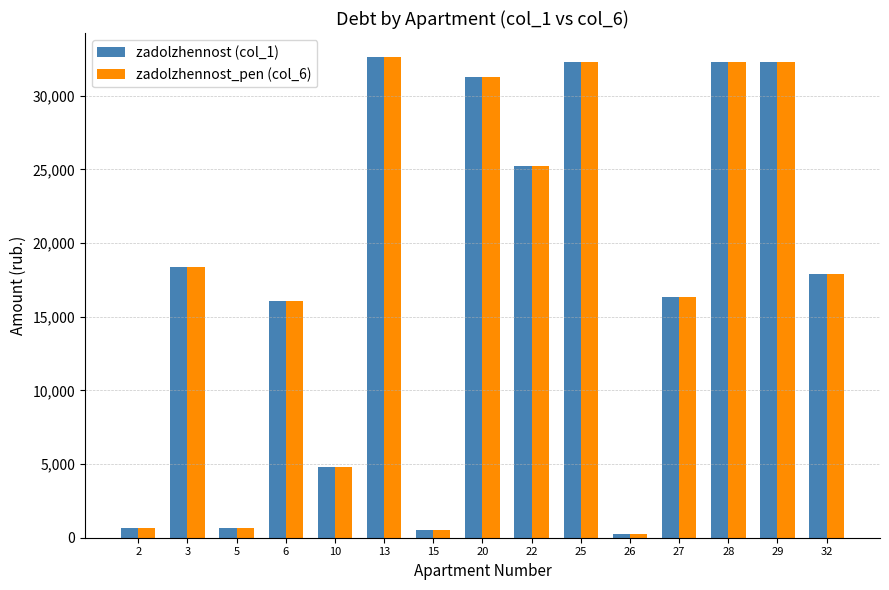

At which category is the sum across all series the highest?

13